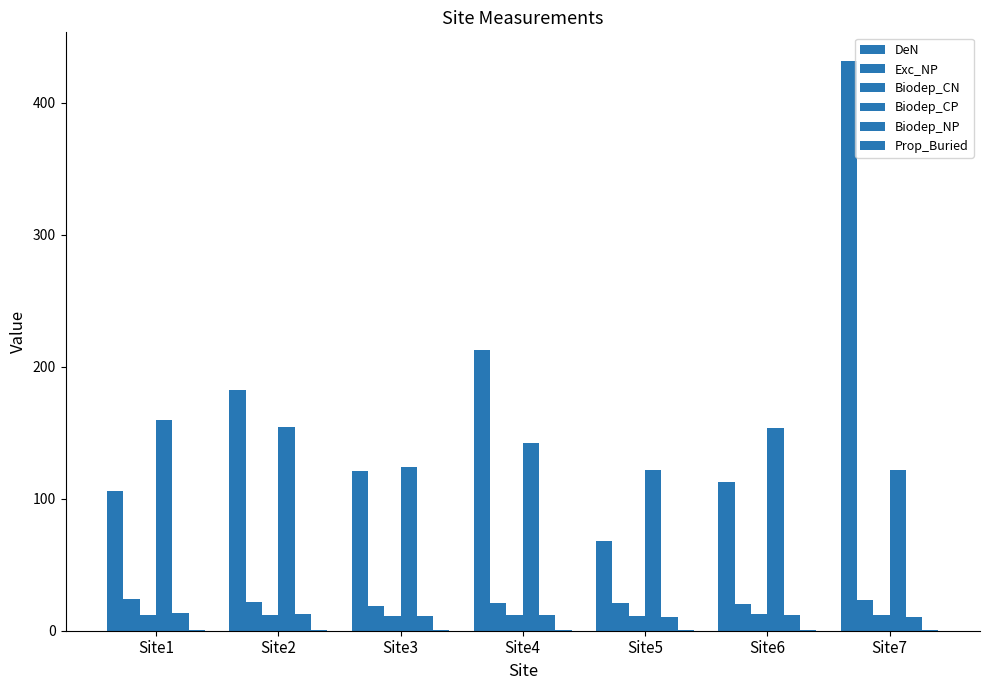

What is the value of the Prop_Buried bar at the 1st from the left?

0.7